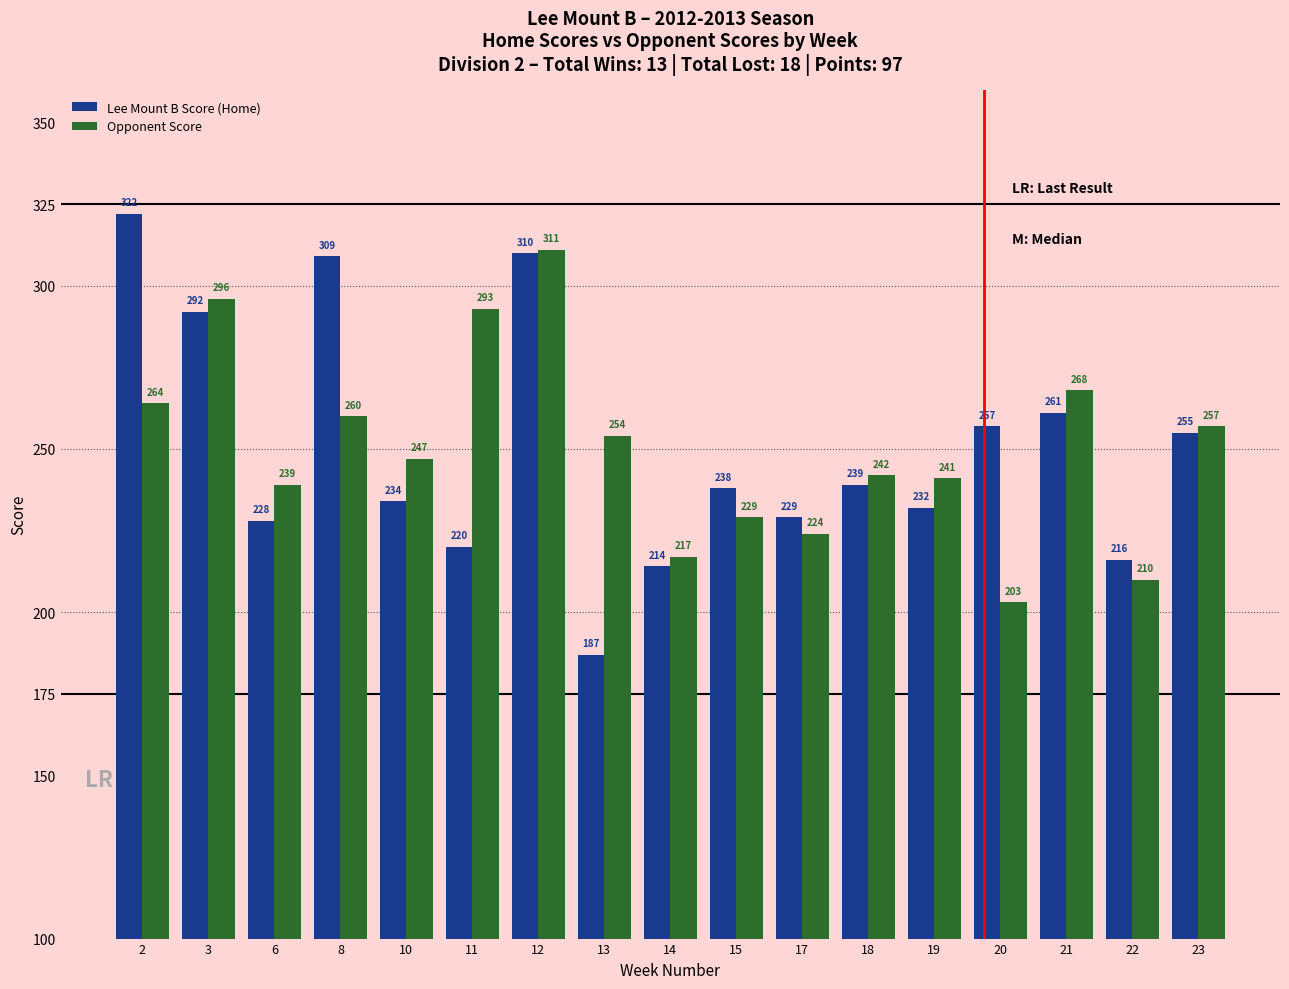

How many categories are shown in the chart?

17